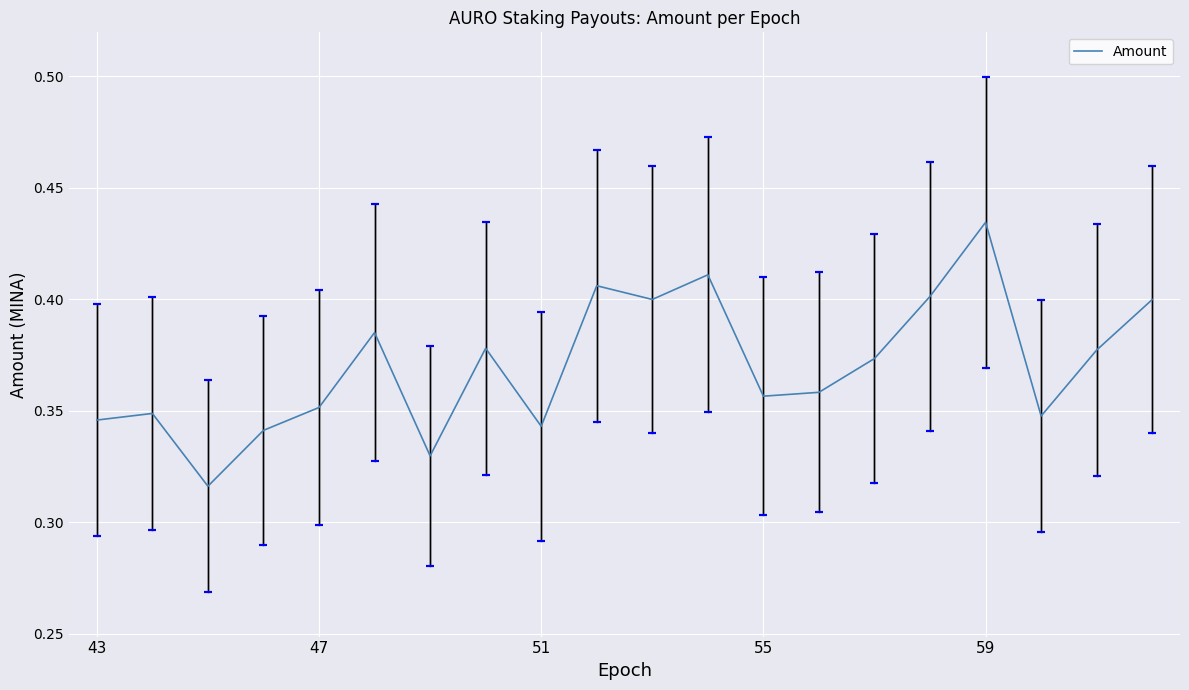

How many lines are shown in the chart?

1